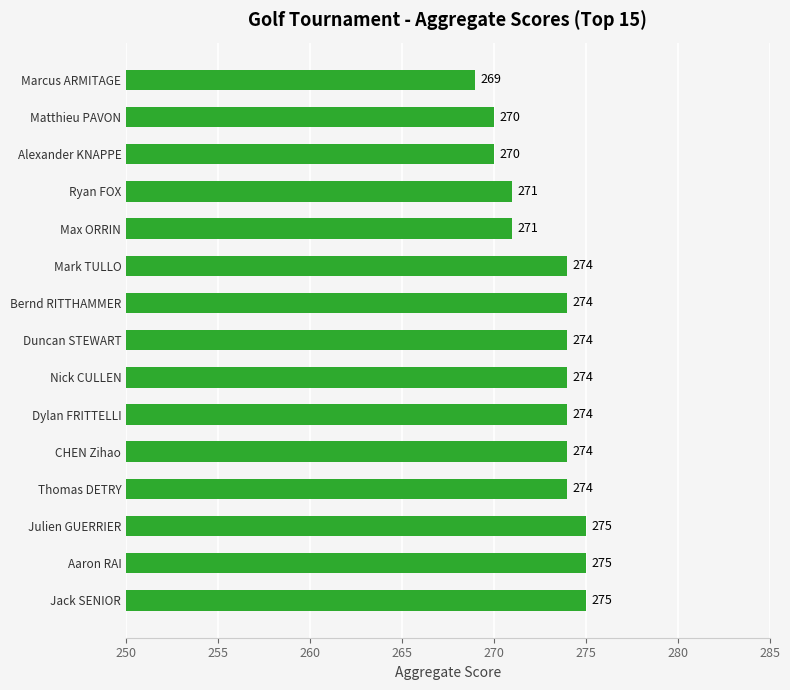

Are the bars grouped side by side (vs. stacked)?

No